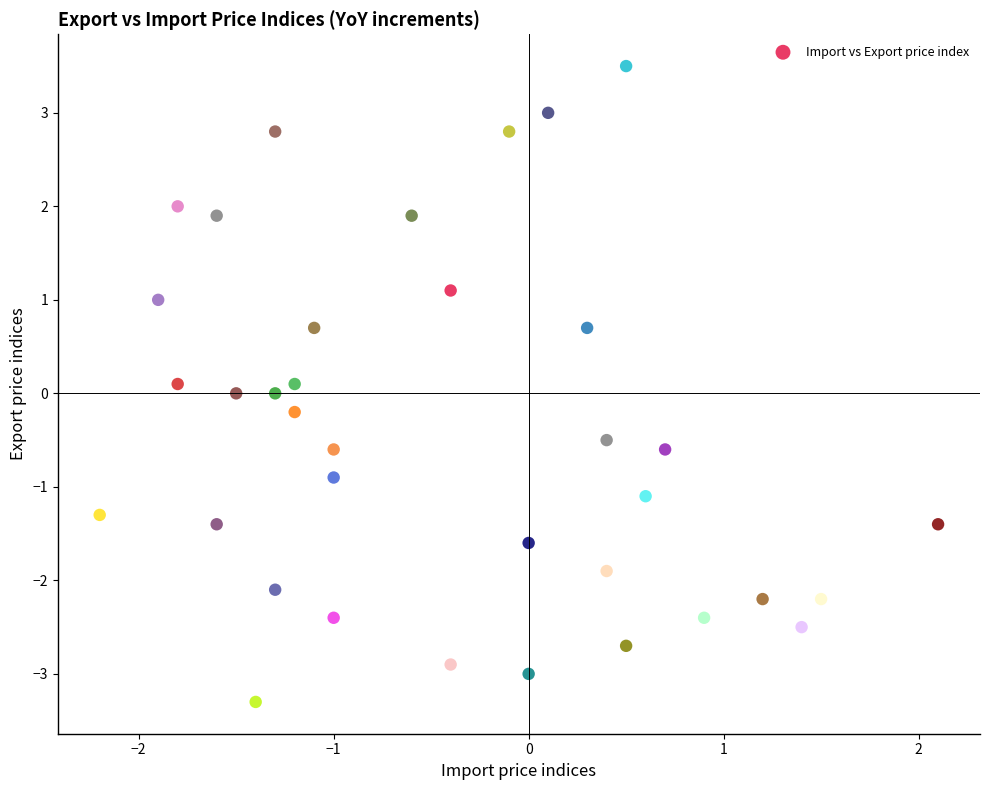

What is the range of Y values (max minus min)?

6.8